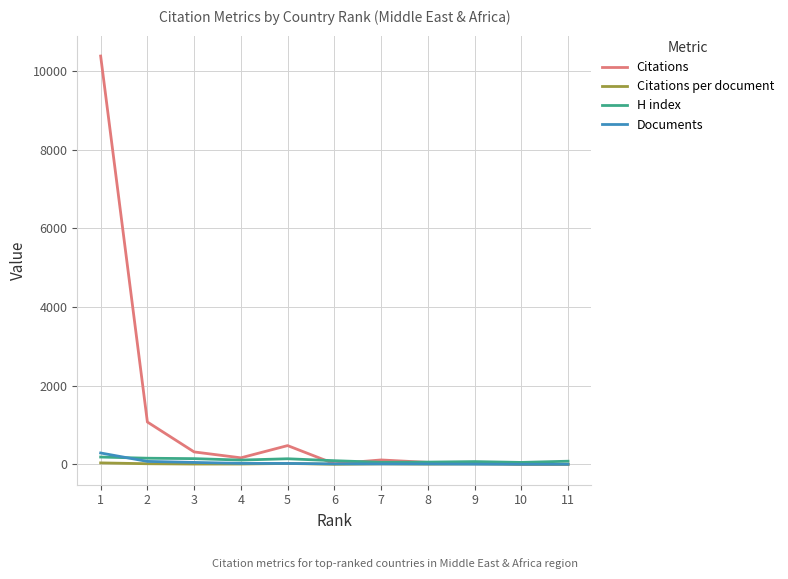

At which category is the sum across all series the highest?

1